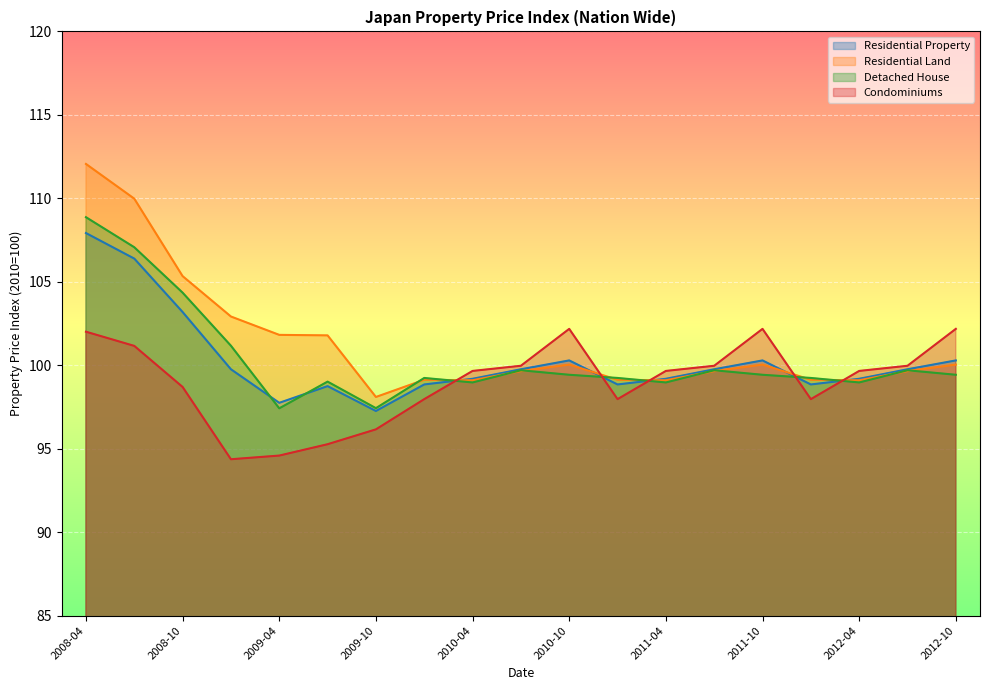

Is it true that Condominiums equals 101.2 at 2008-07?

True